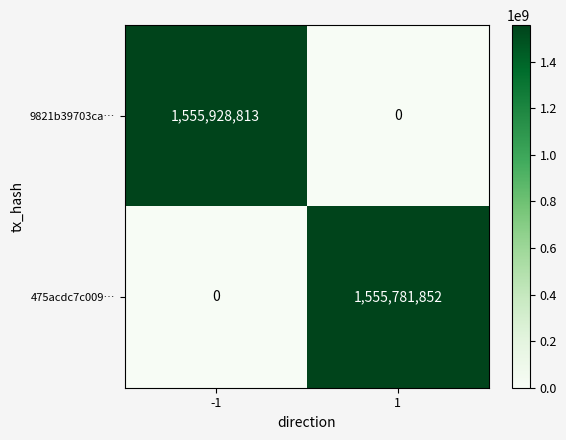

What is the spread (max minus min) of values at -1?

1555928813